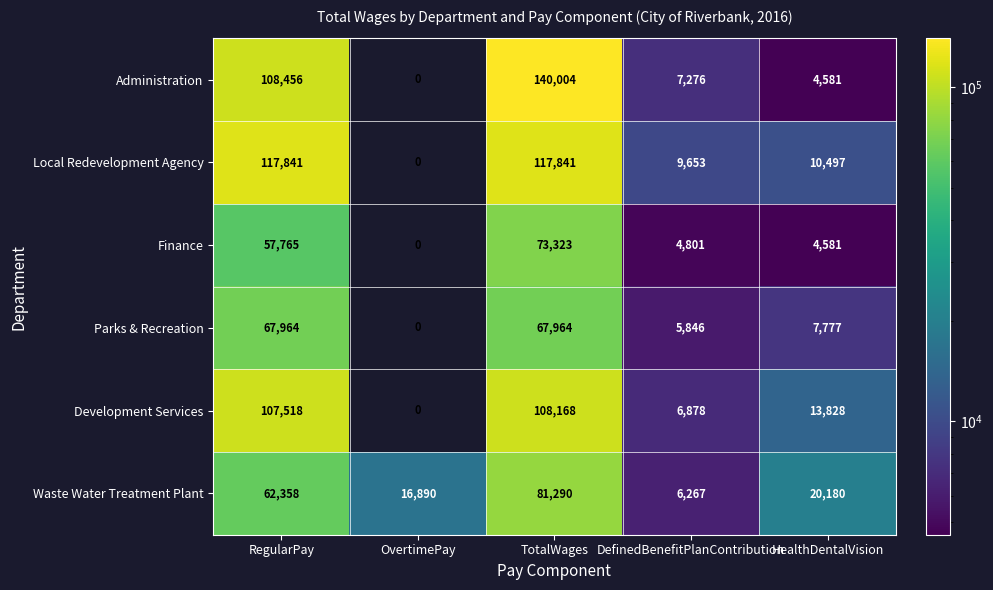

At which label is Parks & Recreation closest to 33982?

HealthDentalVision